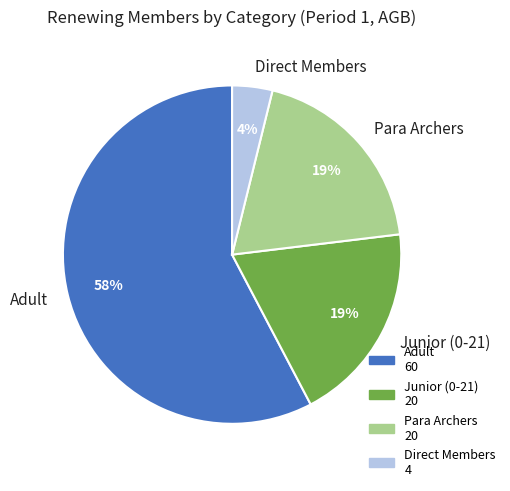

Which category has the biggest portion of the pie?

Adult